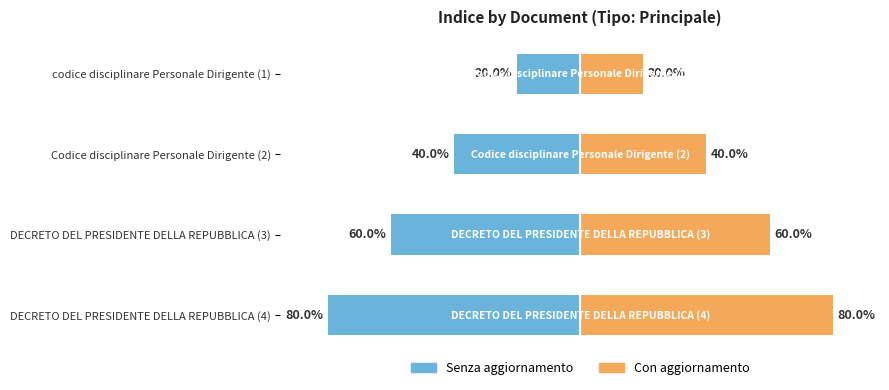

Which series has the largest range (max minus min)?

Senza aggiornamento